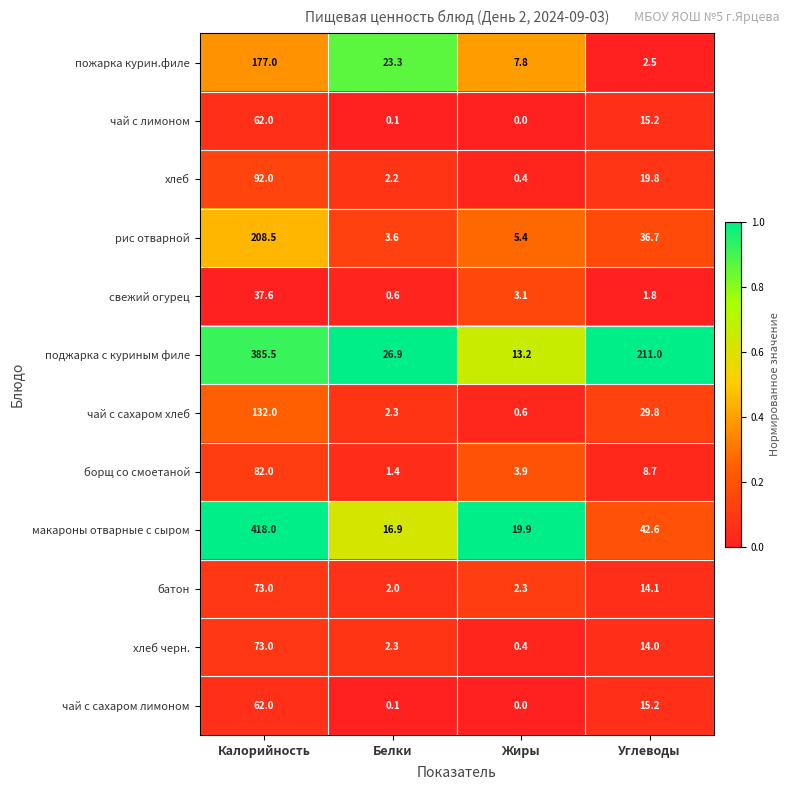

Is it true that чай с лимоном equals 15.2 at Углеводы?

True